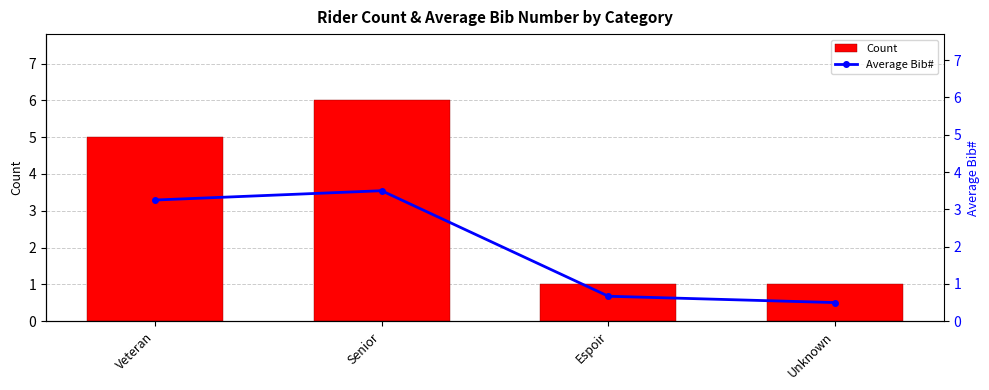

What is the minimum value for Count?

1